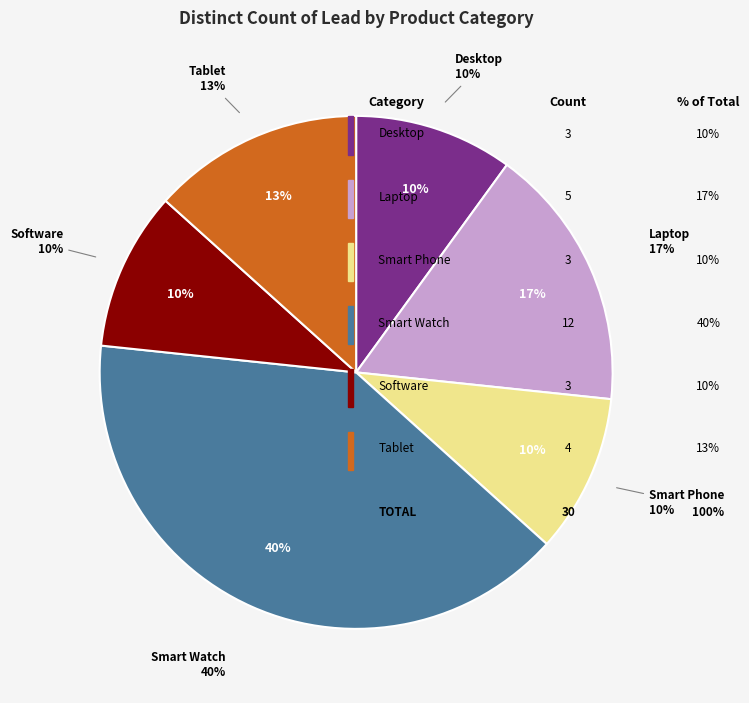

What is the change in value from Smart Phone to Tablet?

+1